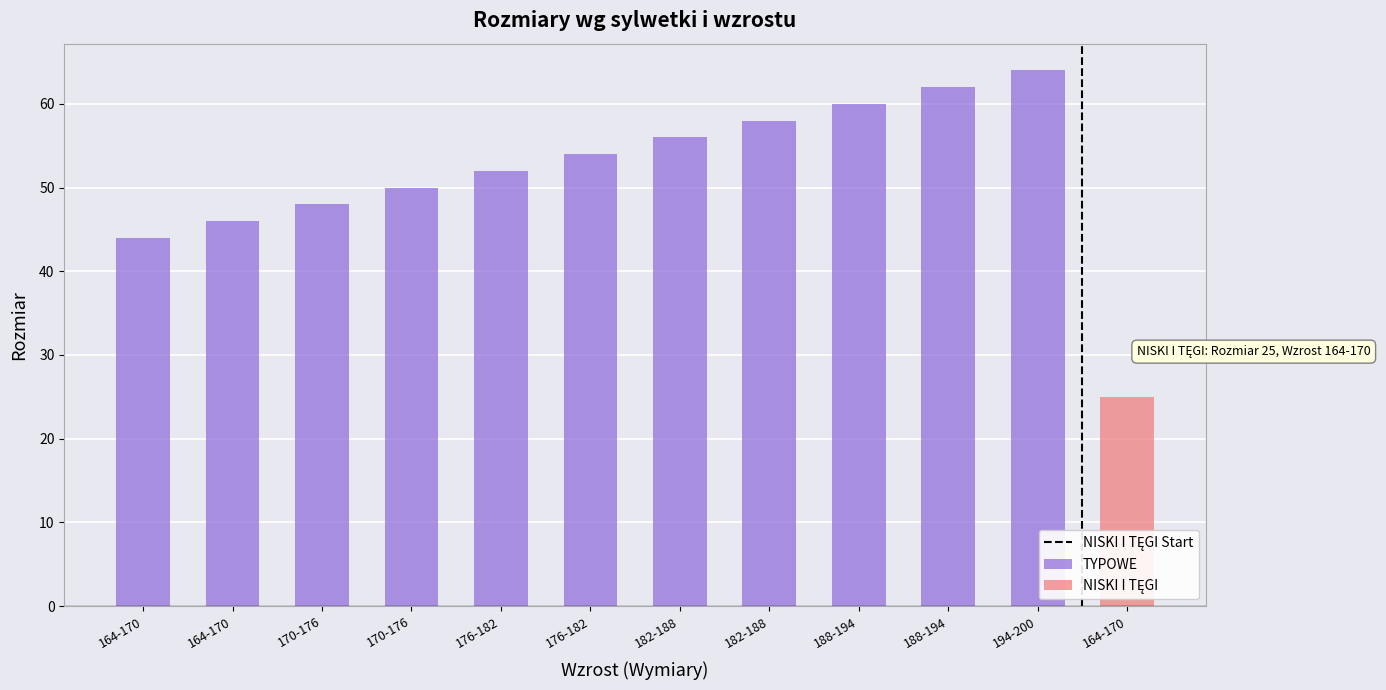

What is the label of the 7th bar from the right?

176-182